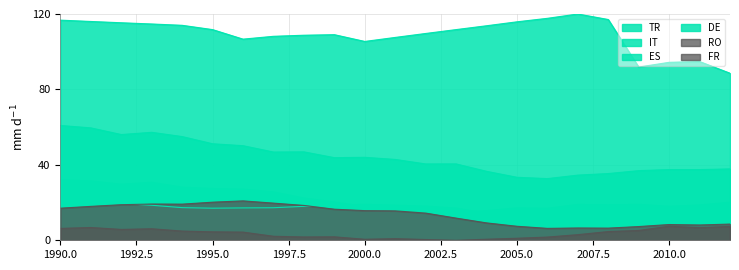

At which label does DE reach its peak?

1990